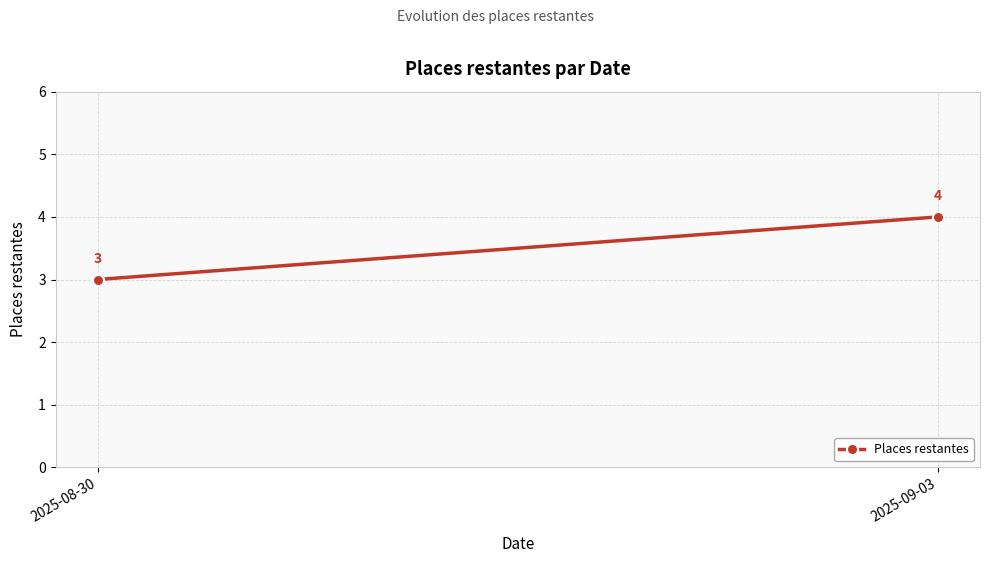

What is the greatest value displayed?

4